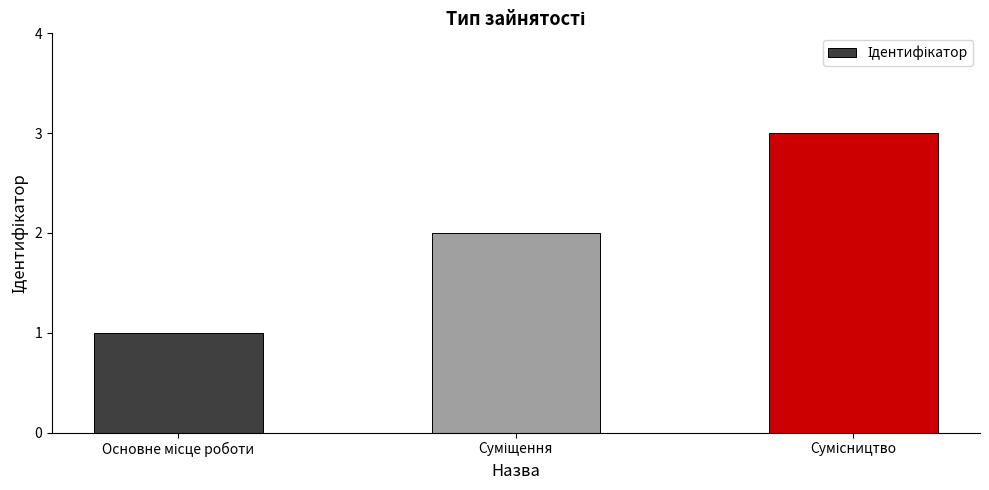

What is the average value?

2